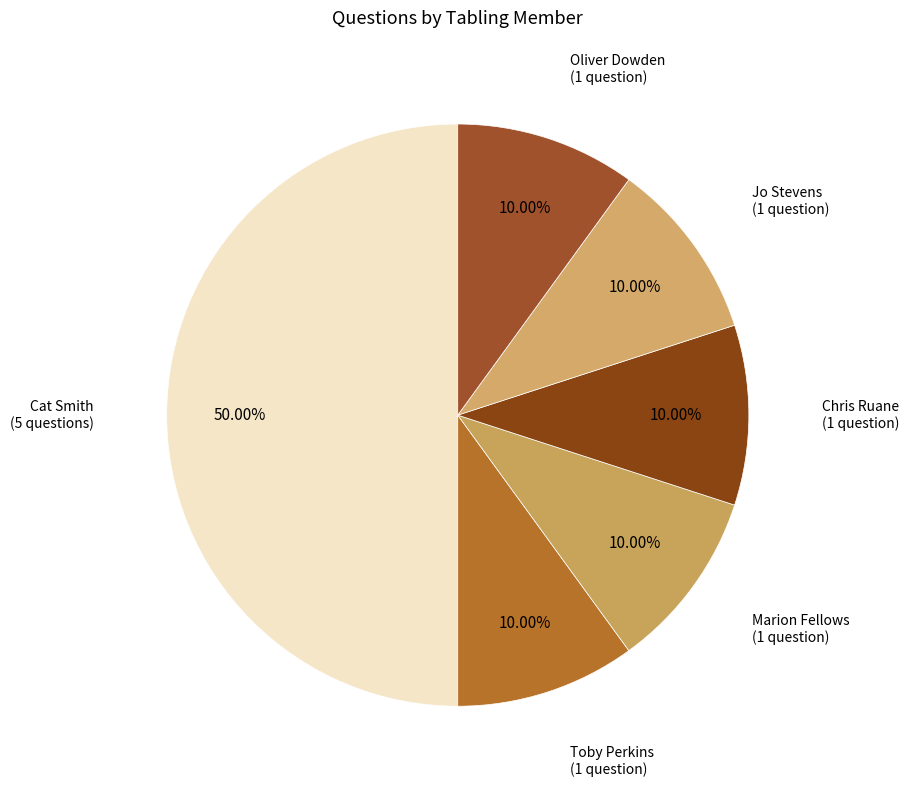

To the nearest percent, what is the average slice percentage?

17%